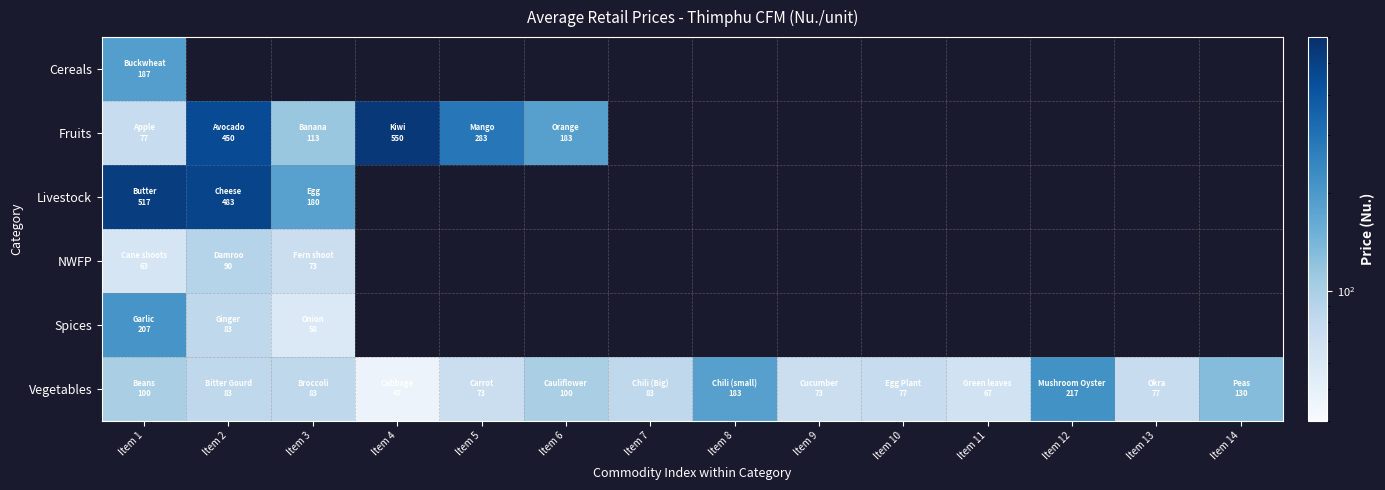

Which category has the highest value across all series?

Item 4